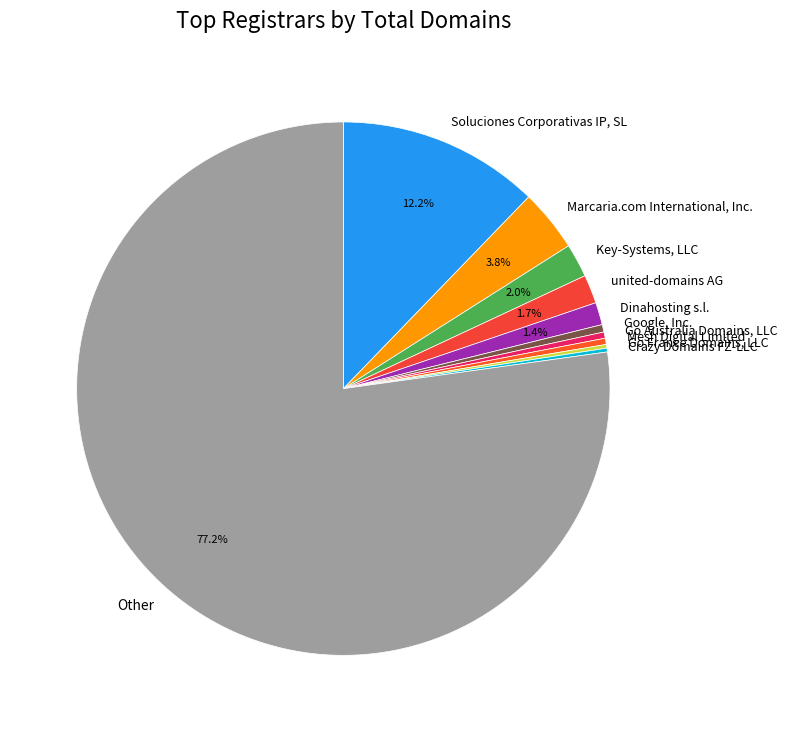

What portion of the pie excludes united-domains AG?

98.3%